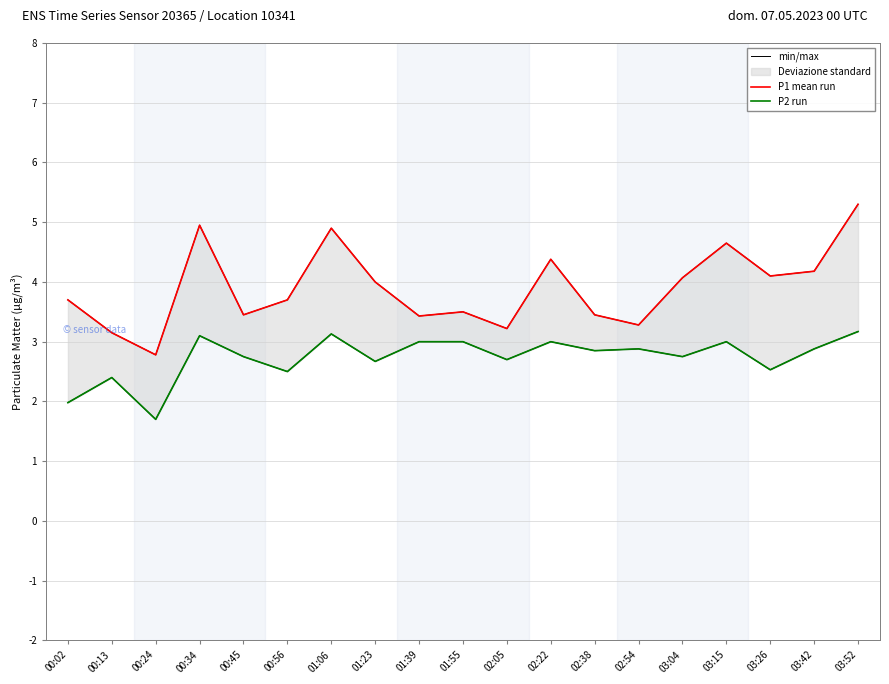

In P2 run, how many points are lower than both neighbors (excluding endpoints)?

7